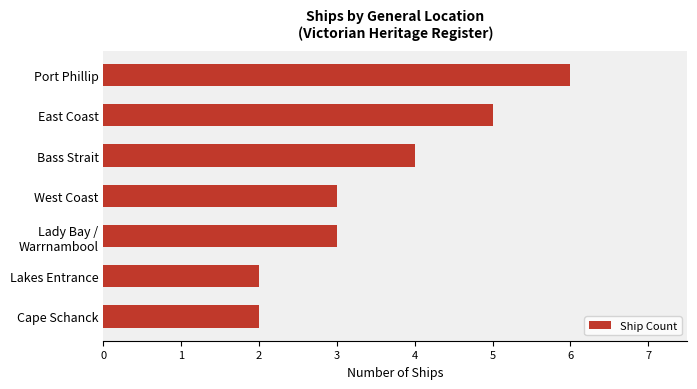

What is the difference between the maximum and minimum values?

4